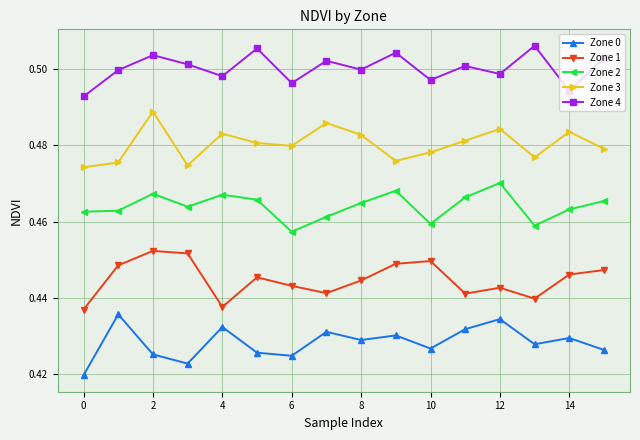

What is the sum of all Zone 1 values?

7.1